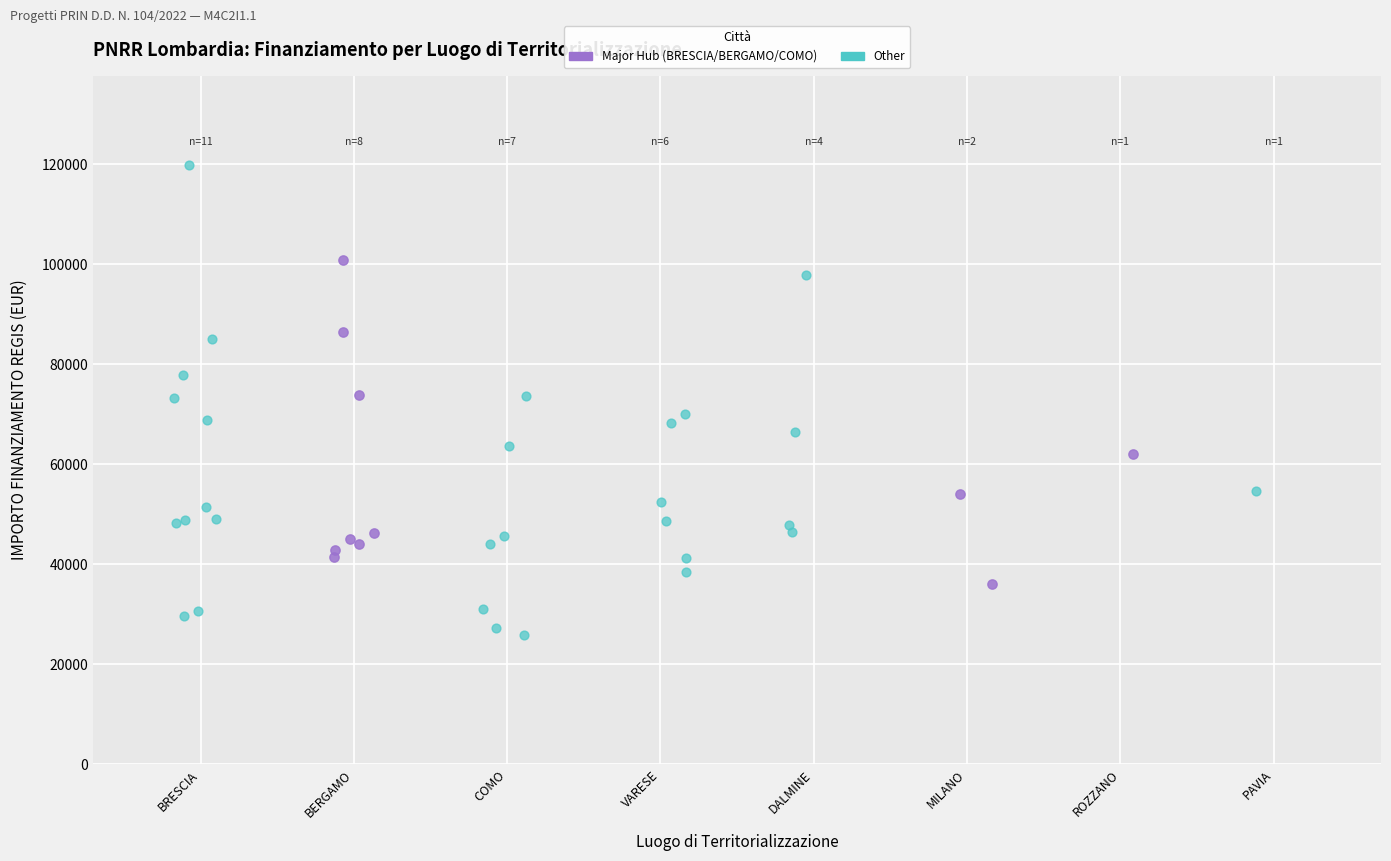

Which series reaches the maximum Y coordinate?

Other